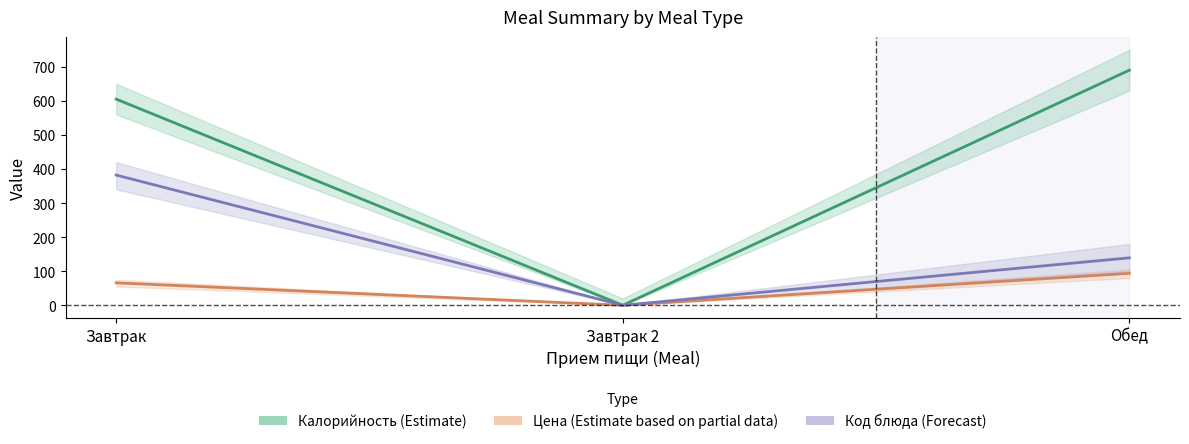

Which series has the largest range (max minus min)?

Калорийность (Estimate)